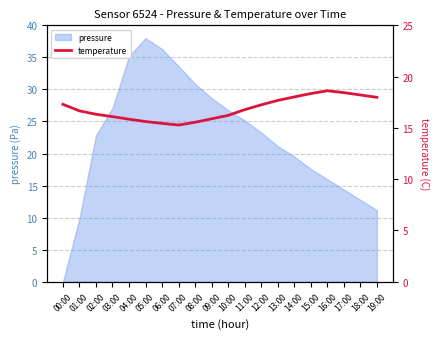

What is the maximum value for pressure?

38.0